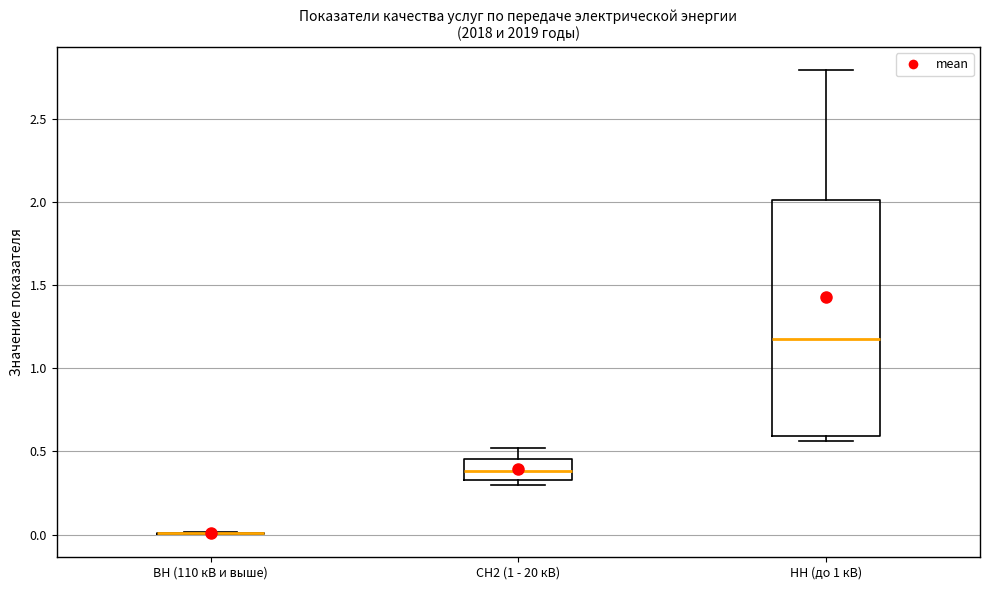

Where does the median line of the box for НН (до 1 кВ) sit on the y-axis? The values are not printed on the chart, so give them approximately, as read against the axis.

1.20